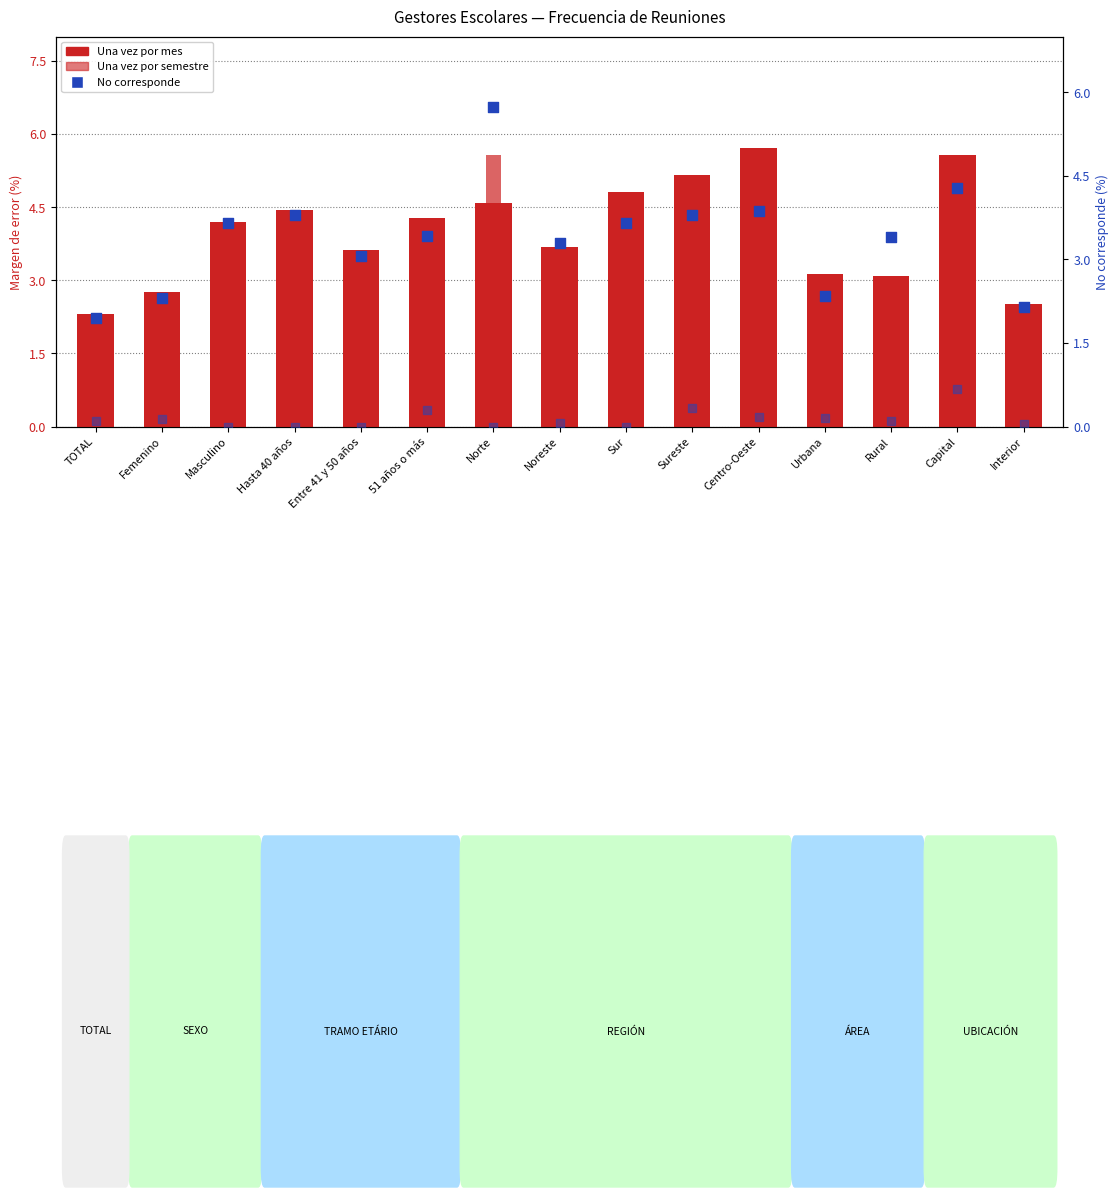

Which series reaches the minimum Y coordinate?

No sabe